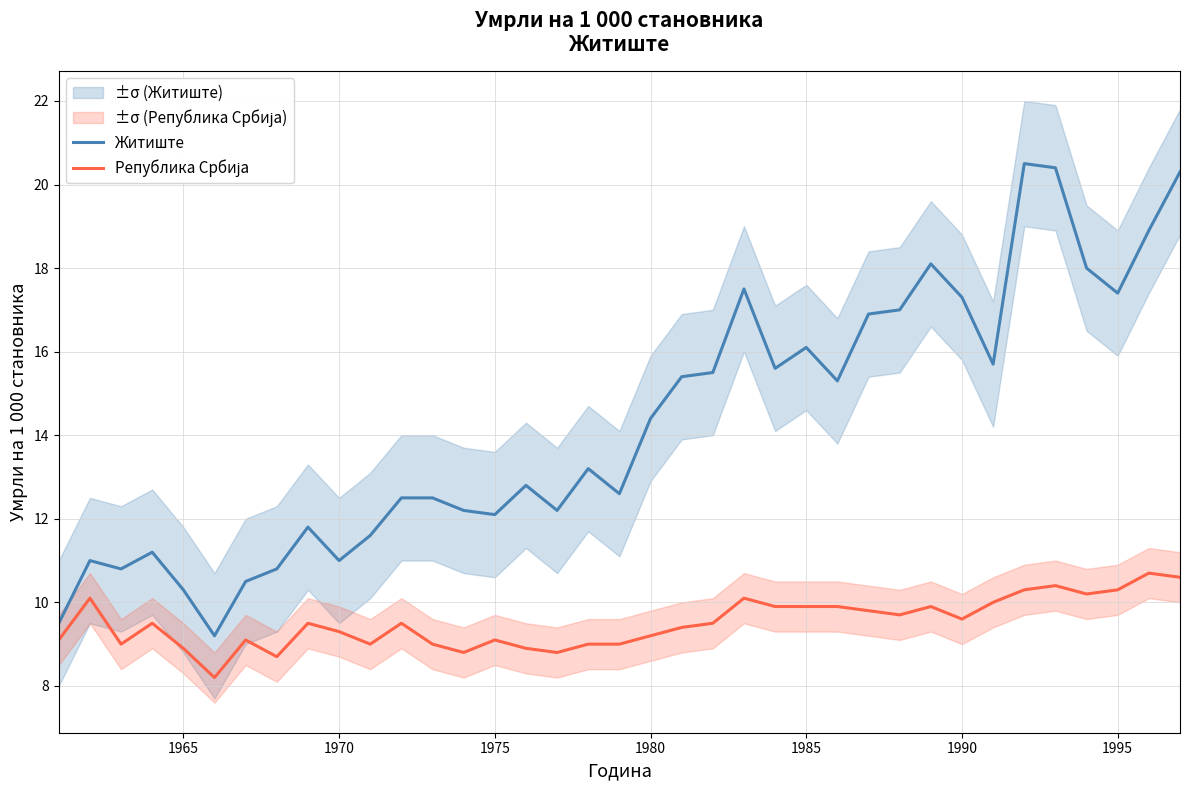

At which label is Житиште closest to 14?

1980